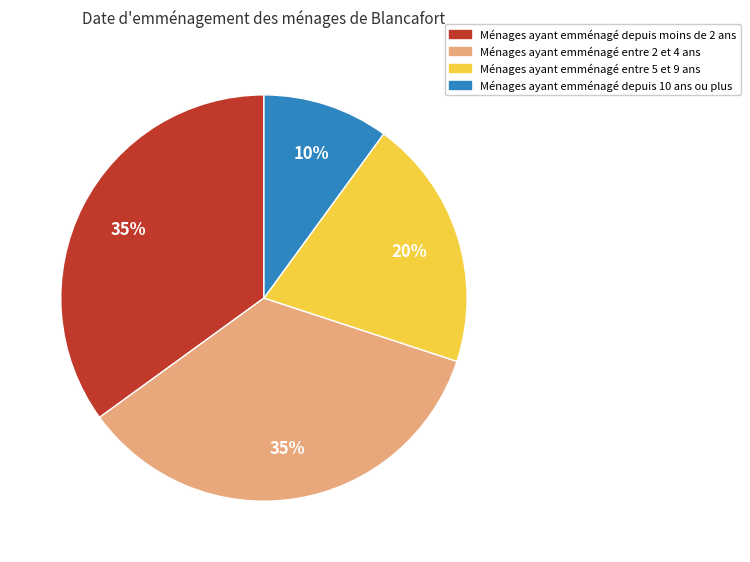

Does any single category account for the majority?

No